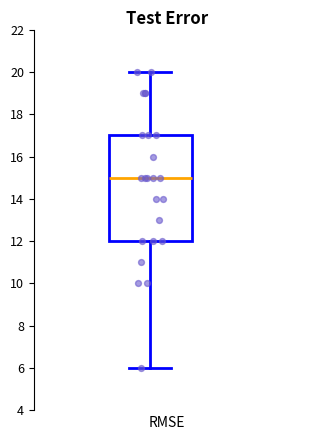

Transcribe this box plot: give where the median line is, the range the box spans, and where the two whiskers end, as read against the y-axis. The values are not printed on the chart, so give them approximately, as read against the axis.

median 15, box 12 to 17, whiskers 6 to 20